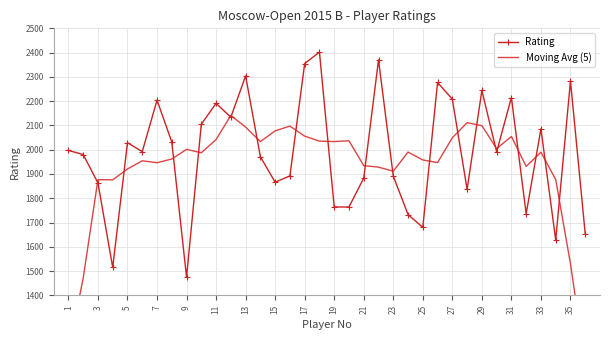

Which series has the widest spread of values?

Moving Avg (5)